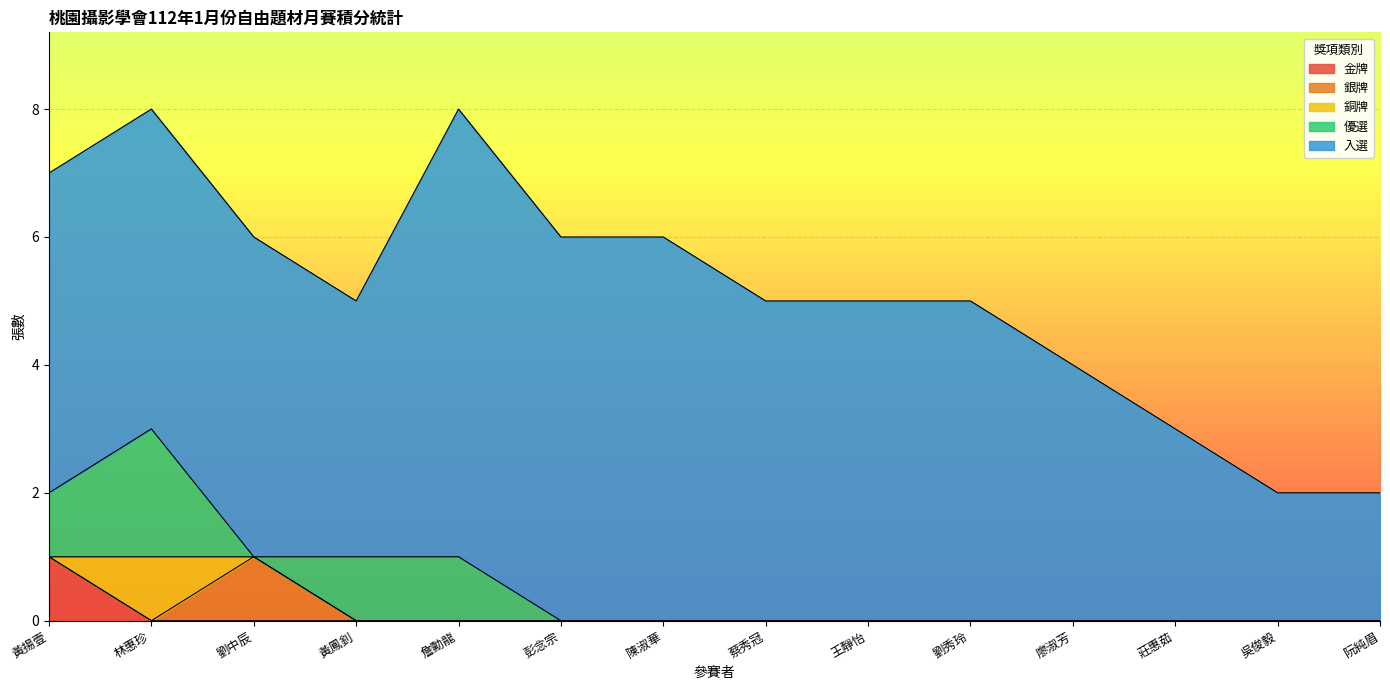

Between 劉秀玲 and 蔡秀冠, which is larger?

劉秀玲